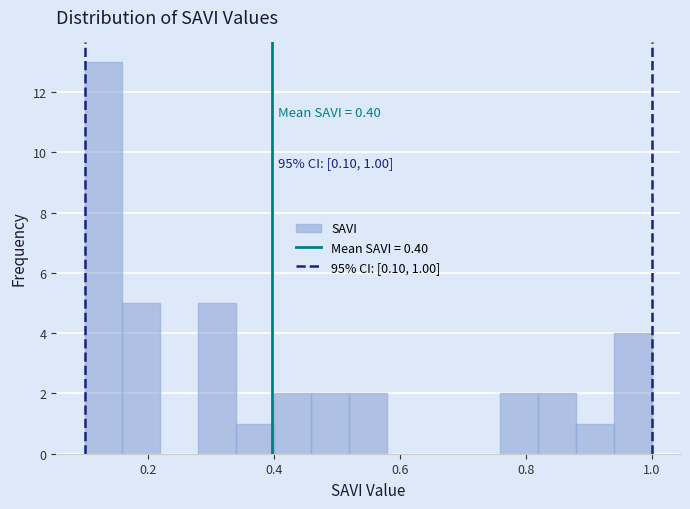

Read against the x-axis, roughly where is the centre of the tallest bar?

0.14